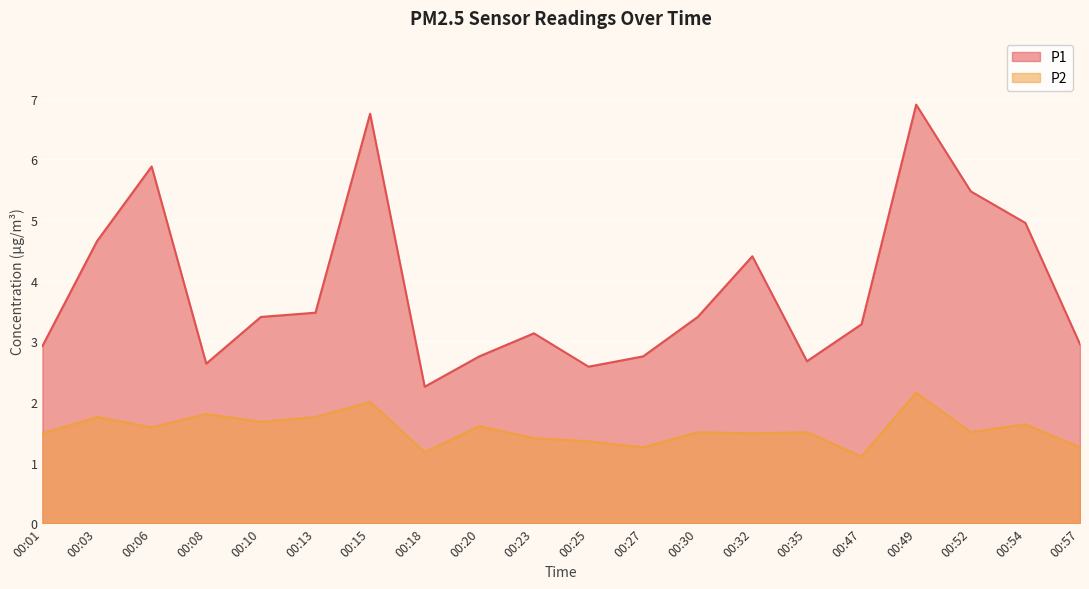

Rank the series at 00:15 from lowest to highest value.

P2, P1